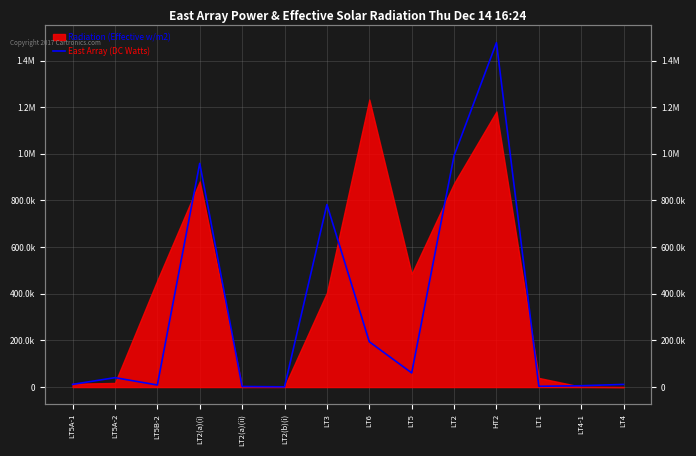

How many points are lower than both their immediate neighbors (excluding endpoints)?

4